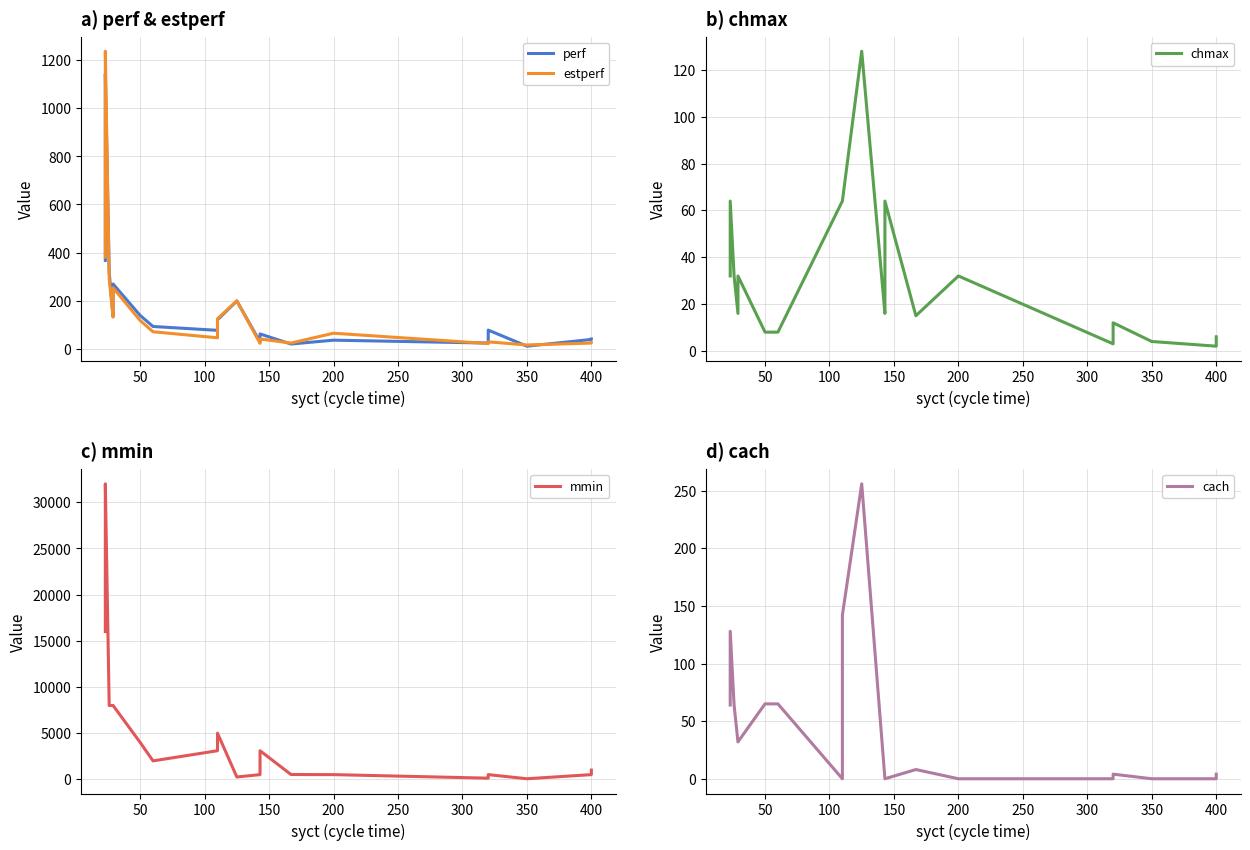

True or false: mmin has more than 1 interior local peaks.

True